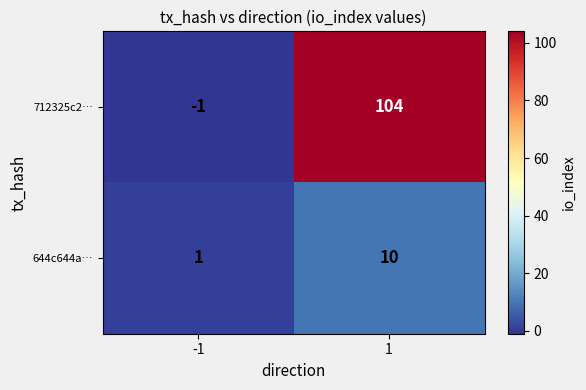

What is the sum of the 644c644a… values at -1 and 1?

11